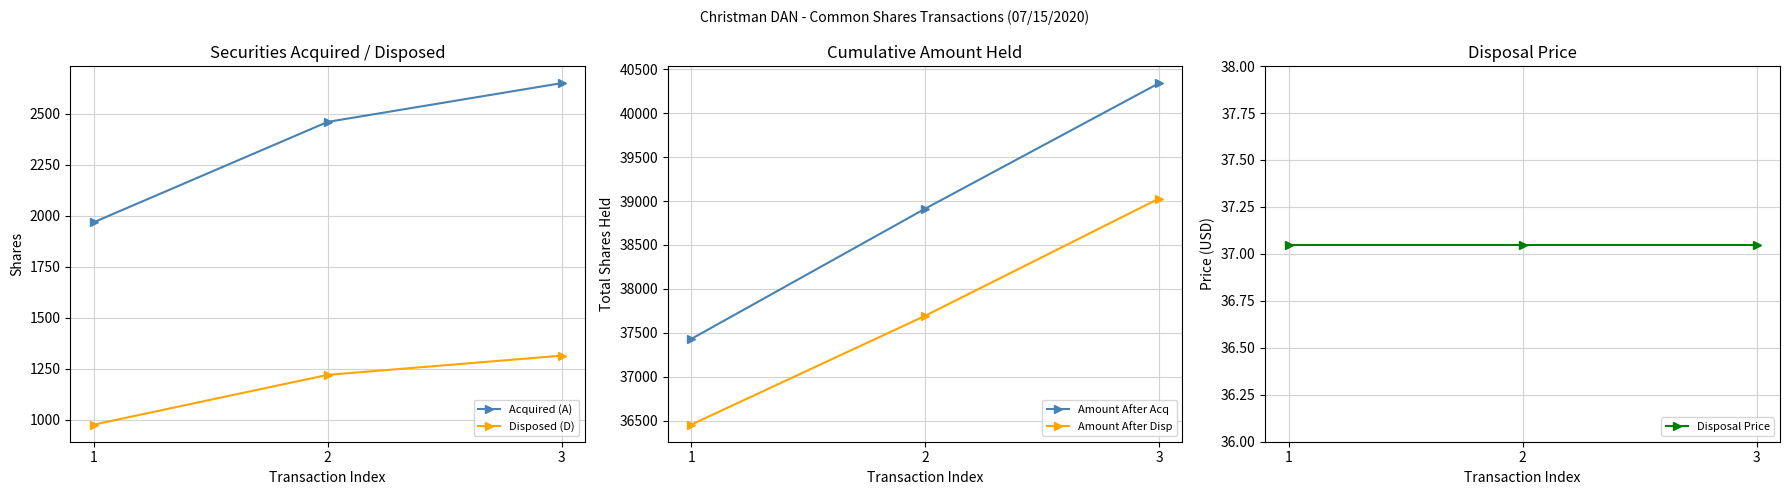

What is the sum of all Amount After Disp values?

113175